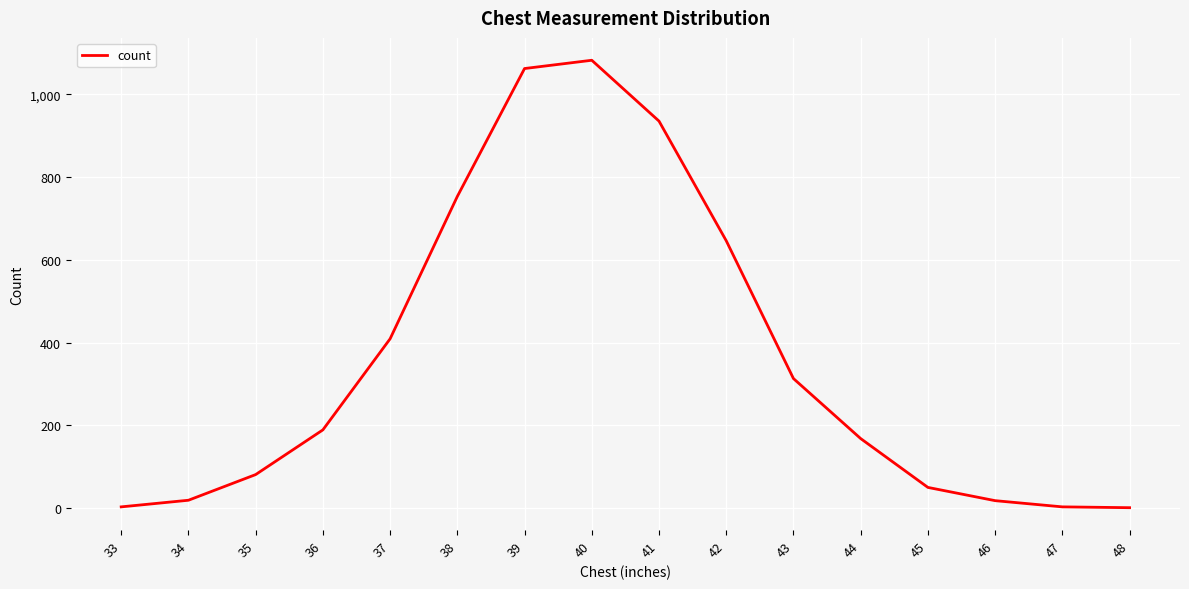

True or false: the data shows 131 at 37.

False